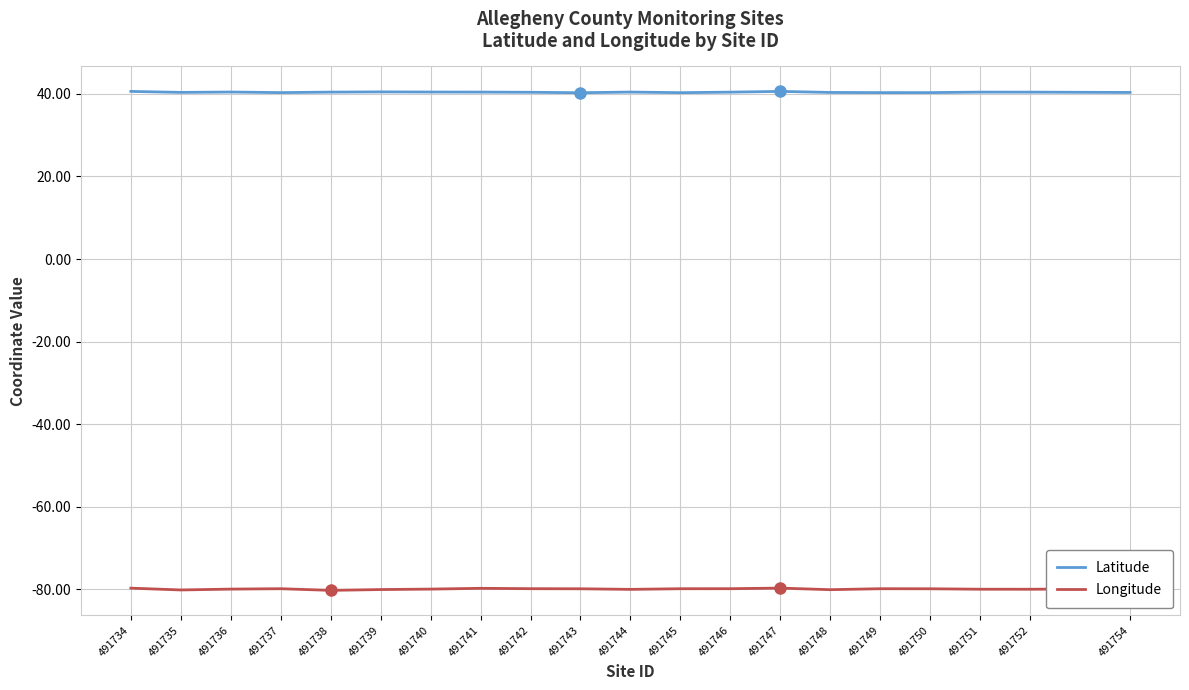

What is the average value of the Latitude series?

40.4